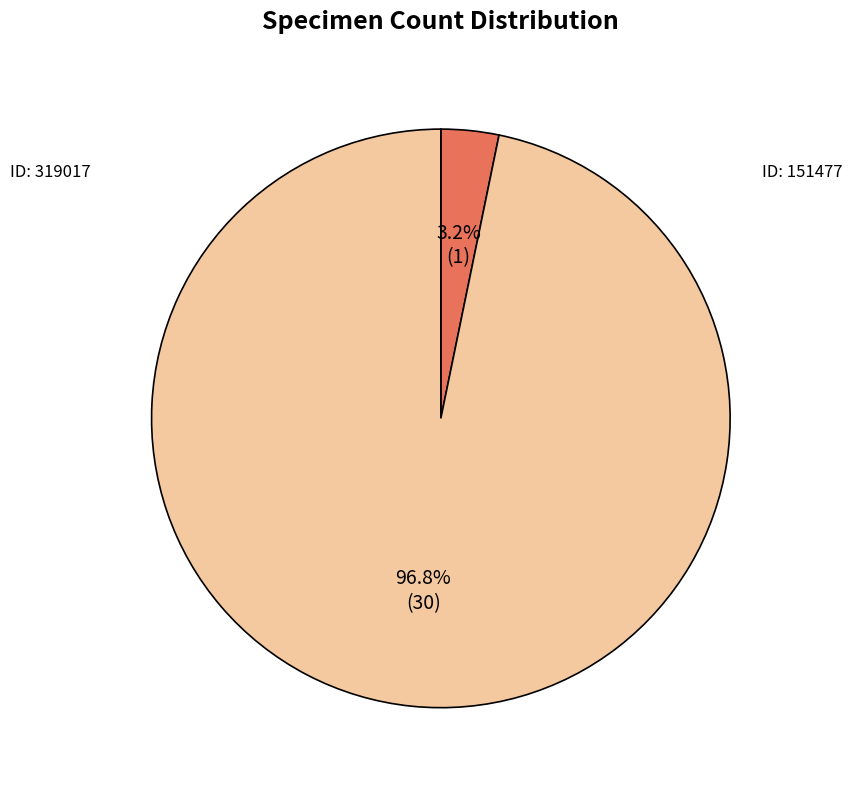

Is there a majority slice in this chart?

Yes